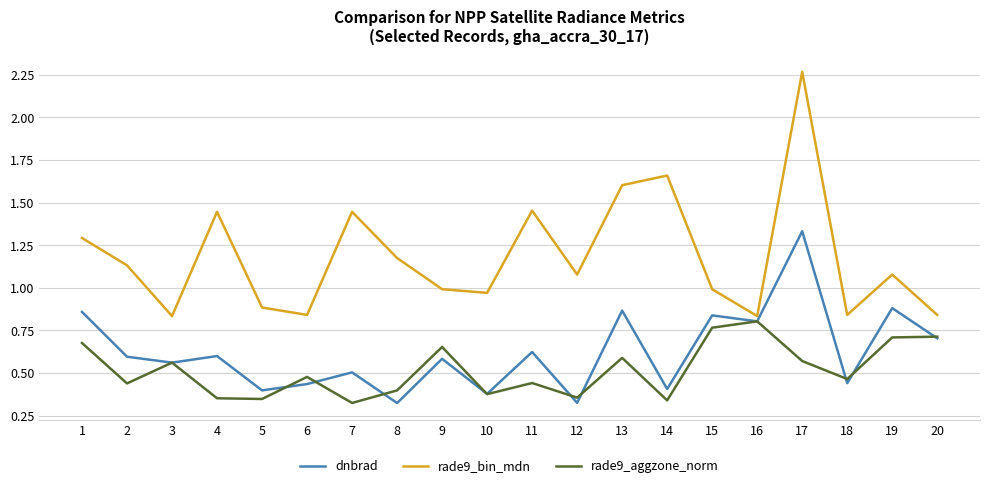

How many categories are shown in the chart?

20